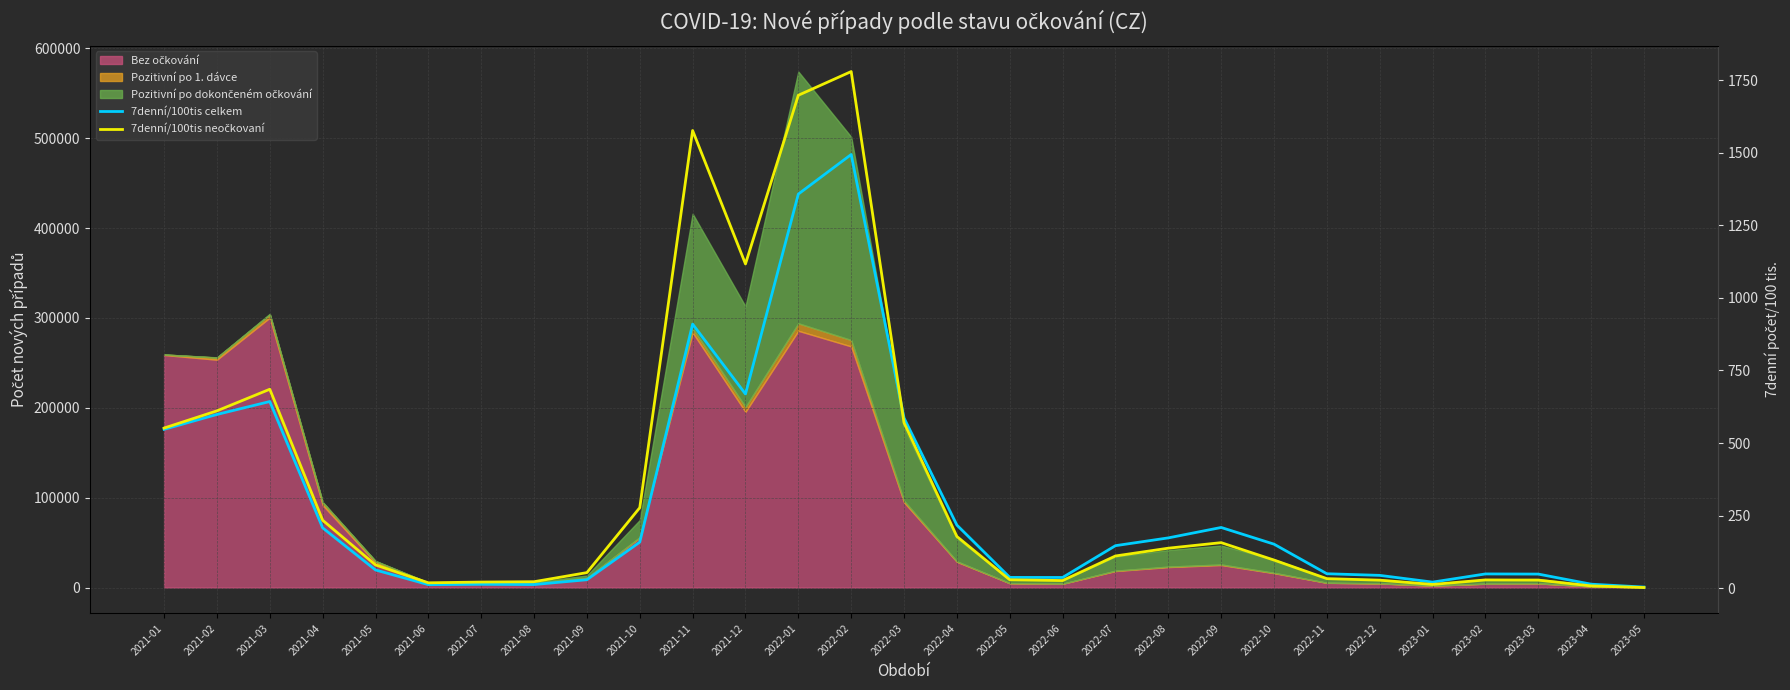

Does the chart display data point markers on the line(s)?

No